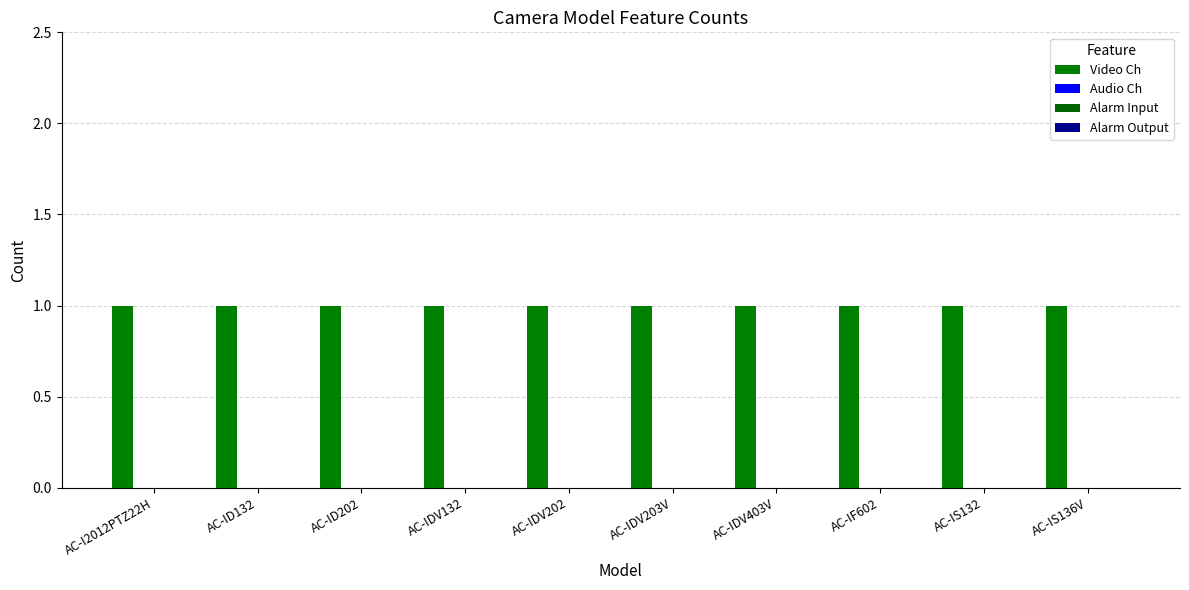

Reading left to right, extract all data points from this chart.

Video Ch: 1	1	1	1	1	1	1	1	1	1
Audio Ch: 0	0	0	0	0	0	0	0	0	0
Alarm Input: 0	0	0	0	0	0	0	0	0	0
Alarm Output: 0	0	0	0	0	0	0	0	0	0